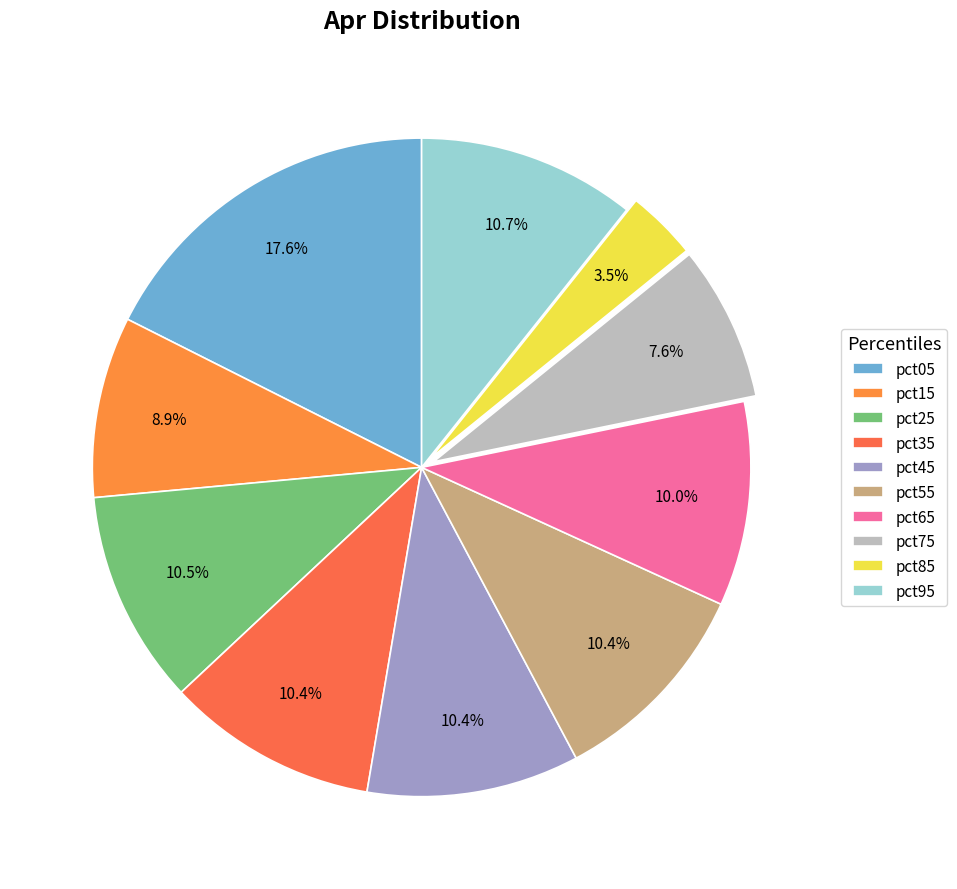

To the nearest percent, what is the average slice percentage?

10%